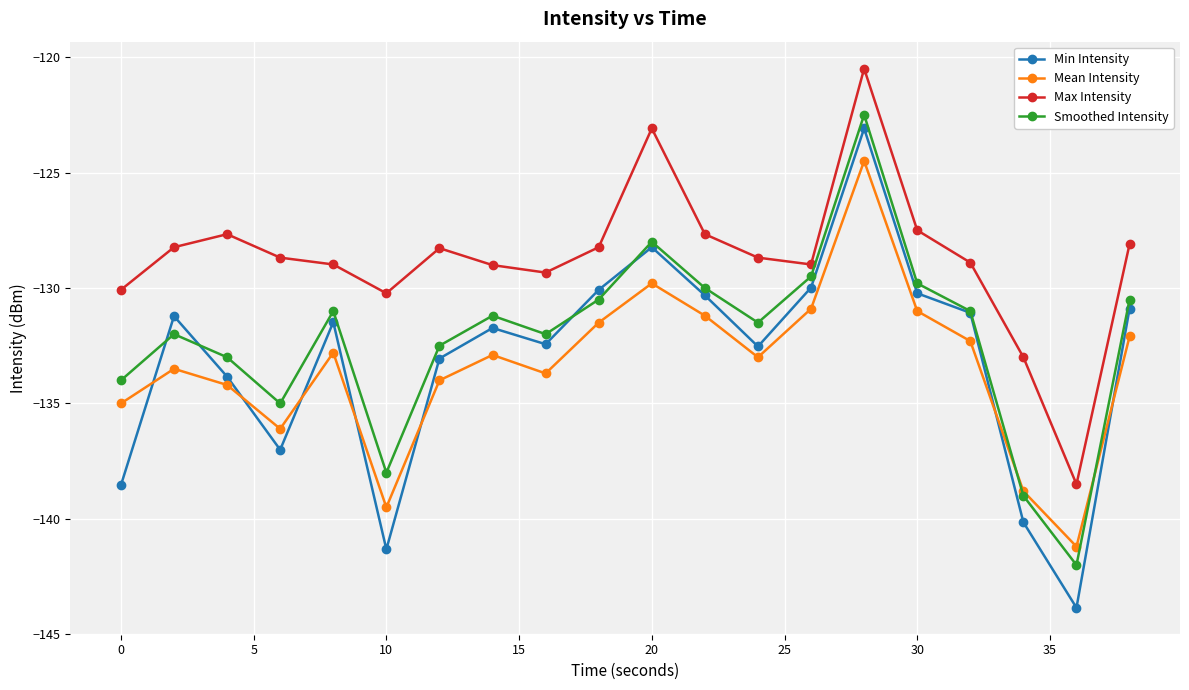

How many data points does each series have?

20